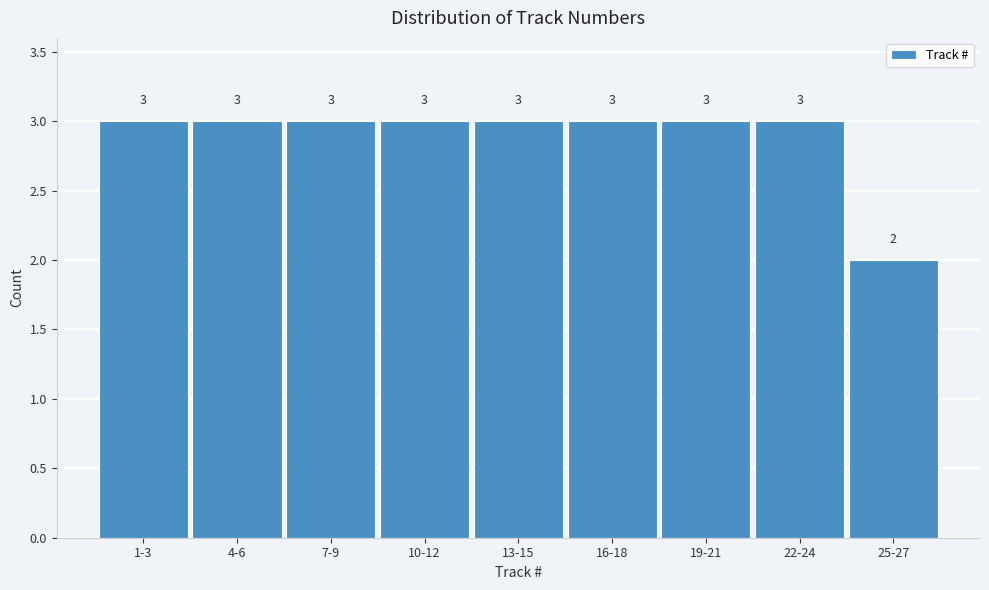

Reading left to right, extract all data points from this chart.

3	3	3	3	3	3	3	3	2